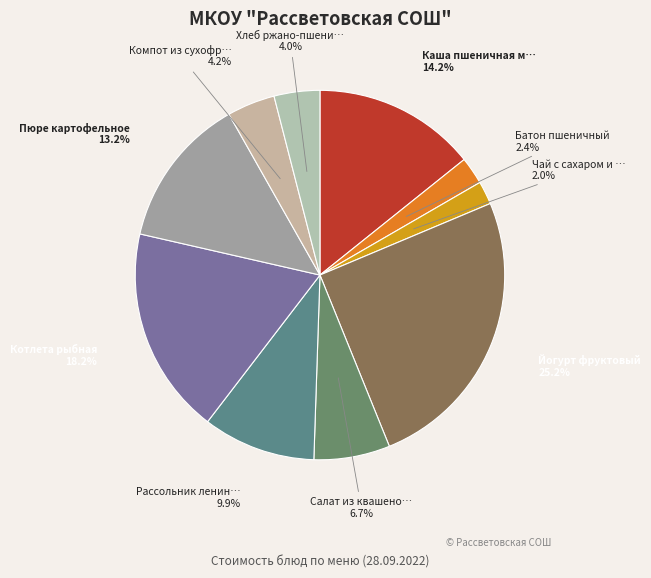

To the nearest percent, what is the difference between the largest and smallest slice percentages?

23%